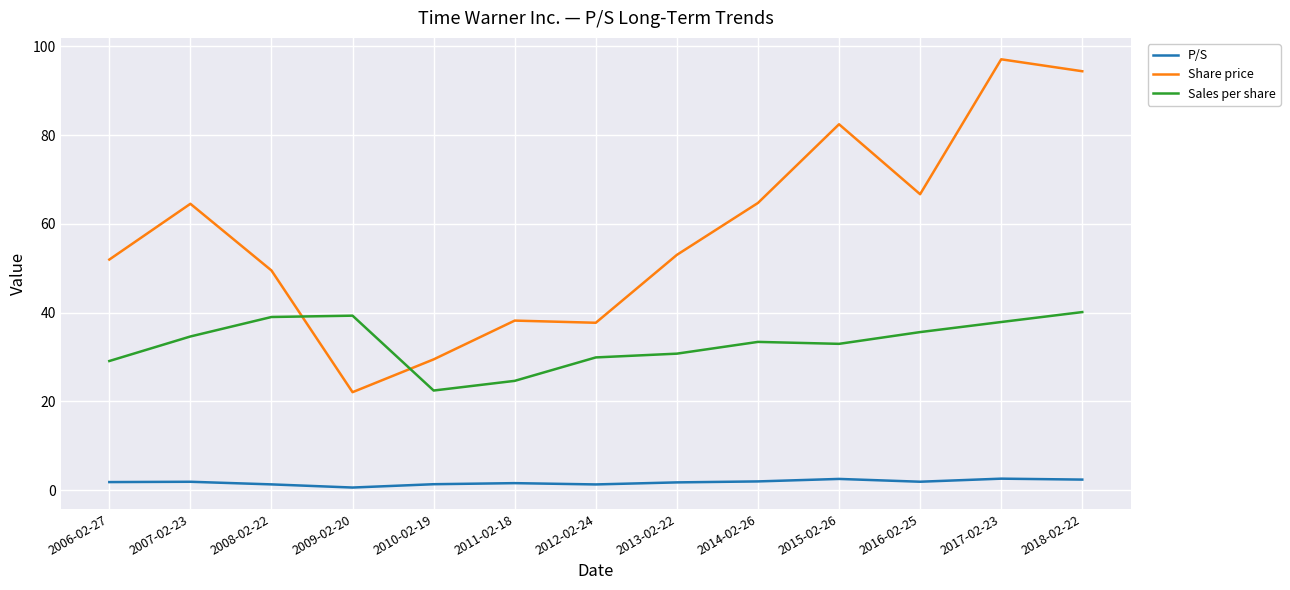

Which series changed the most between 2006-02-27 and 2009-02-20?

Share price